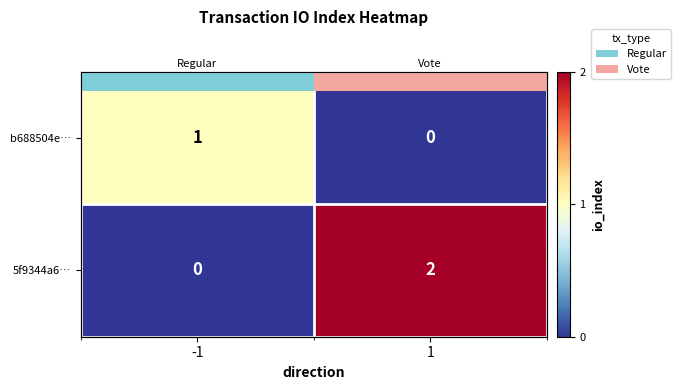

List the series in order of their overall mean, lowest first.

b688504e…, 5f9344a6…